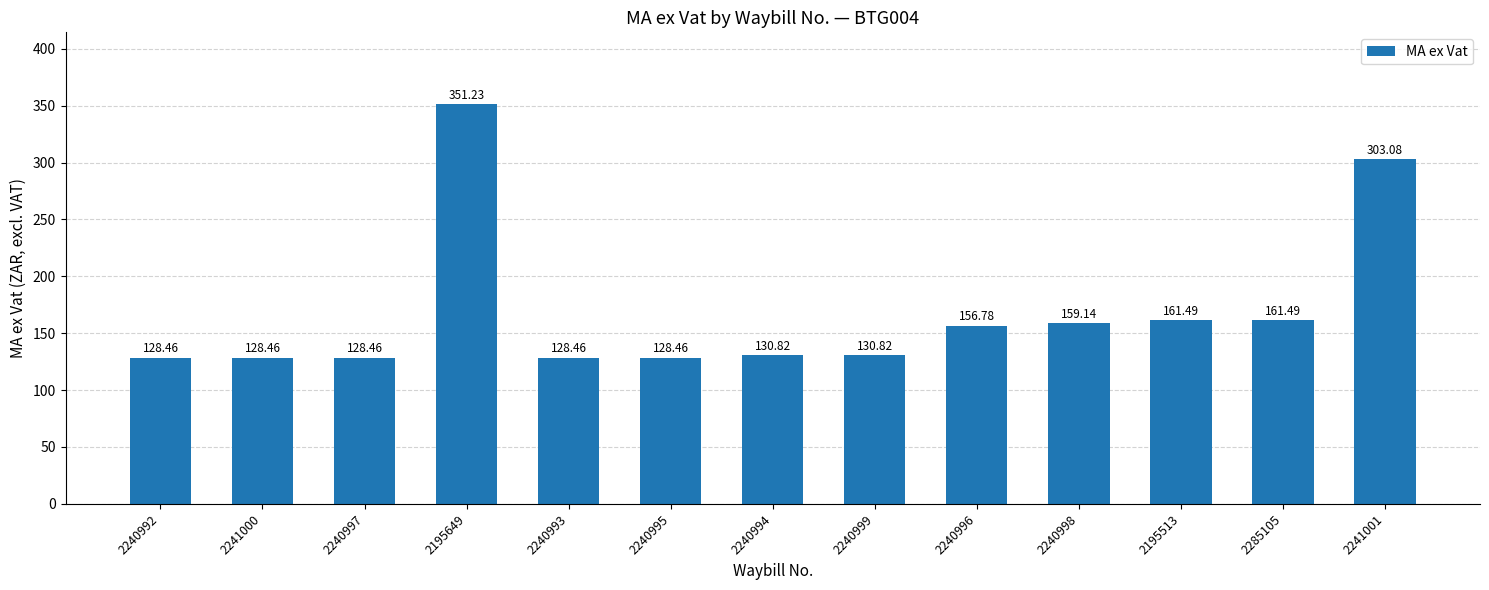

What is the value of the 13th bar from the left?

303.1